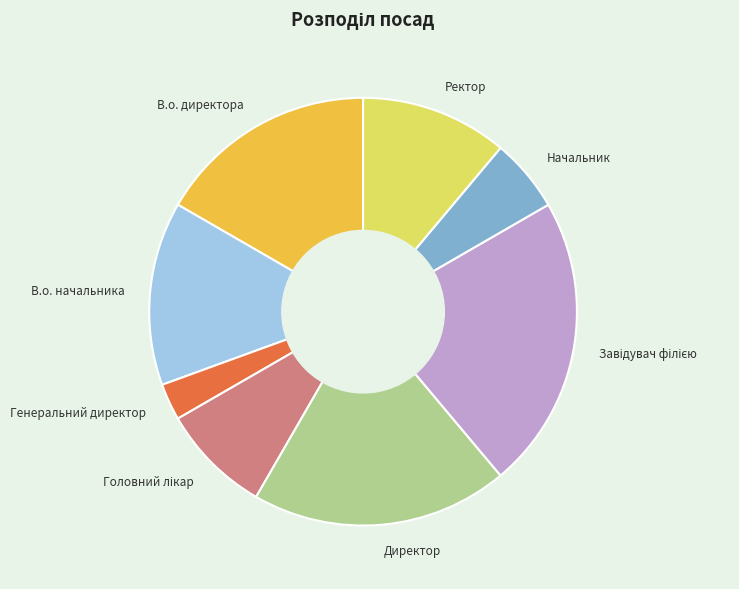

Which category has the smallest portion of the pie?

Генеральний директор